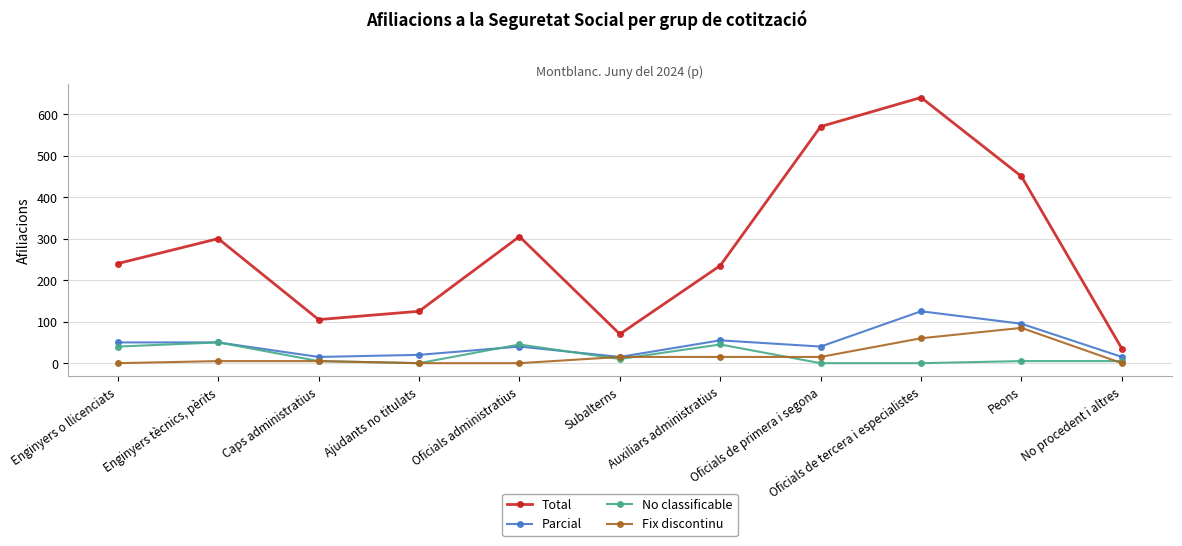

Reading left to right, transcribe all the data shown in this chart.

Total: 240	300	105	125	305	70	235	570	640	450	35
Parcial: 50	50	15	20	40	15	55	40	125	95	15
No classificable: 40	50	5	0	45	10	45	0	0	5	5
Fix discontinu: 0	5	5	0	0	15	15	15	60	85	0